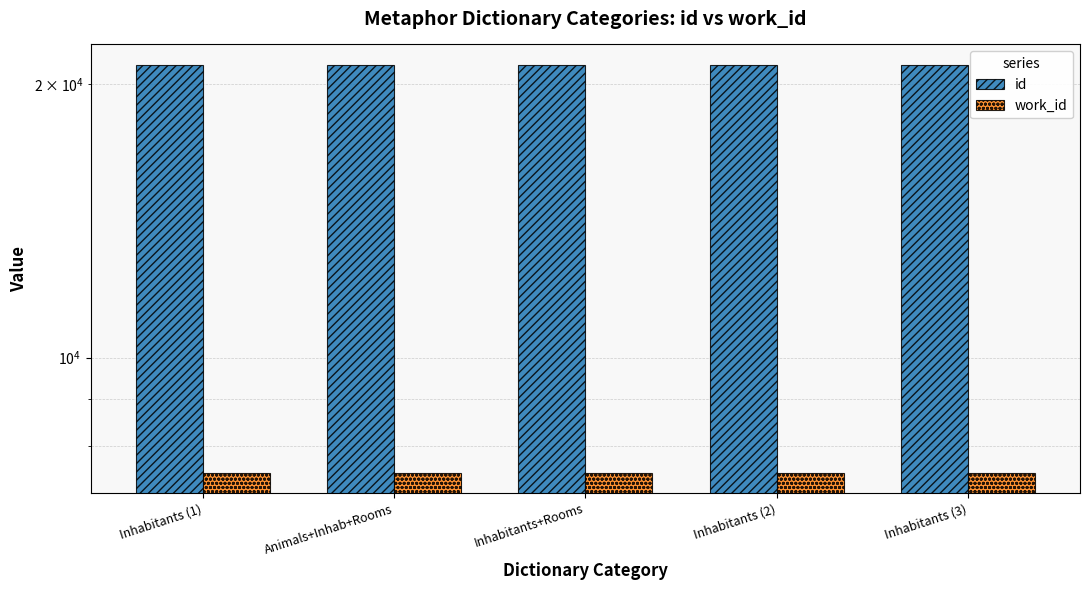

What position from the right is Animals+Inhab+Rooms?

4